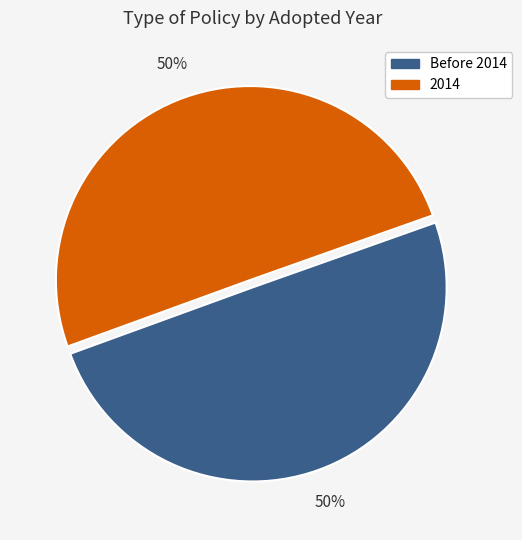

To the nearest percent, what is the average slice percentage?

50%